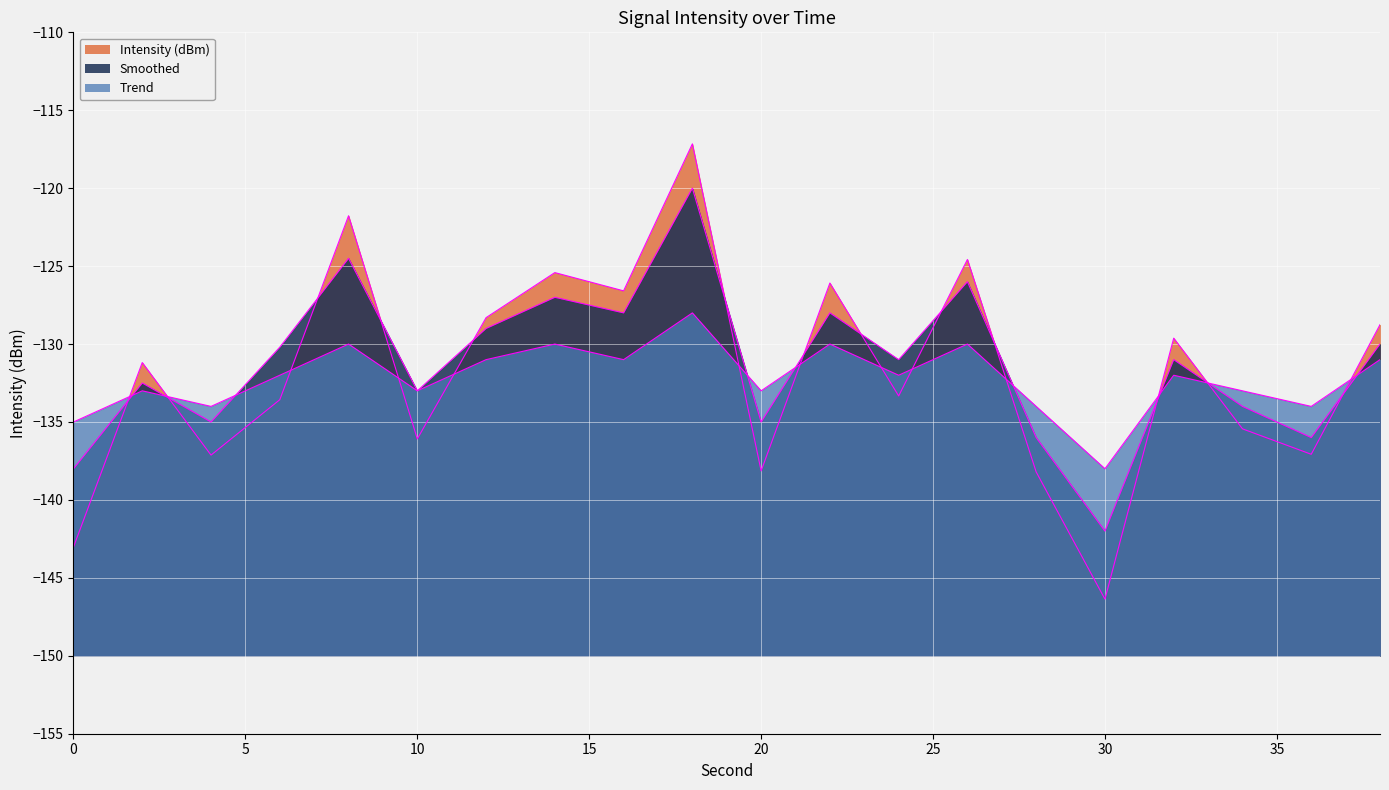

What is the difference between the highest and lowest values at 24?

2.3